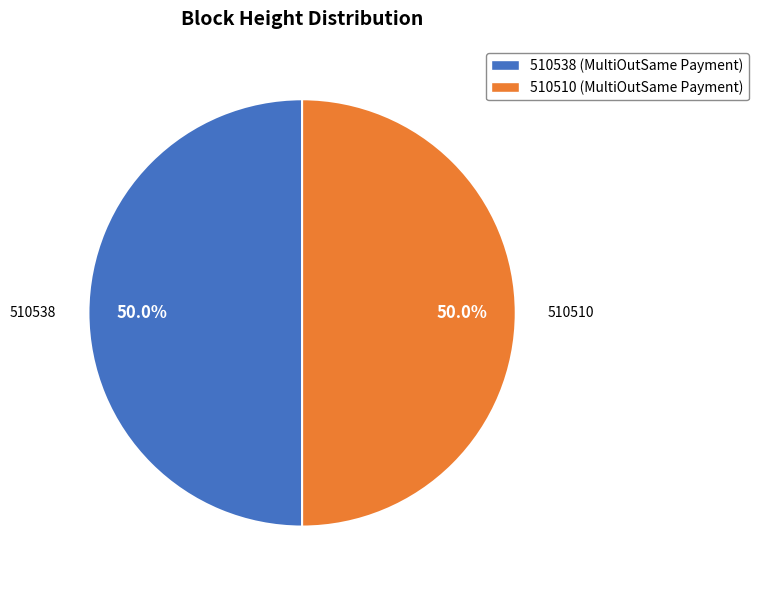

Approximately how many times larger is the value at 510538 (MultiOutSame Payment) compared to 510510 (MultiOutSame Payment)?

1.0